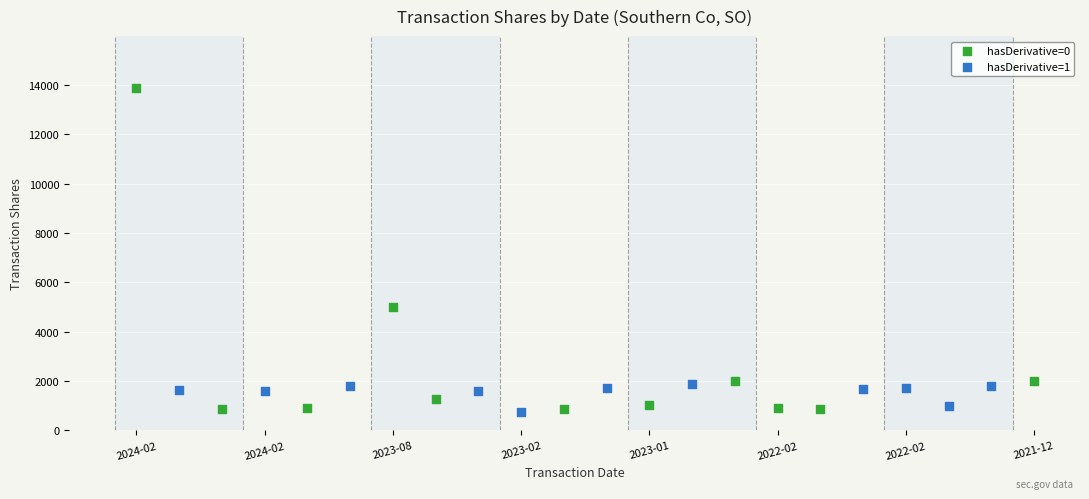

Which series has the widest spread of Y values?

hasDerivative=0